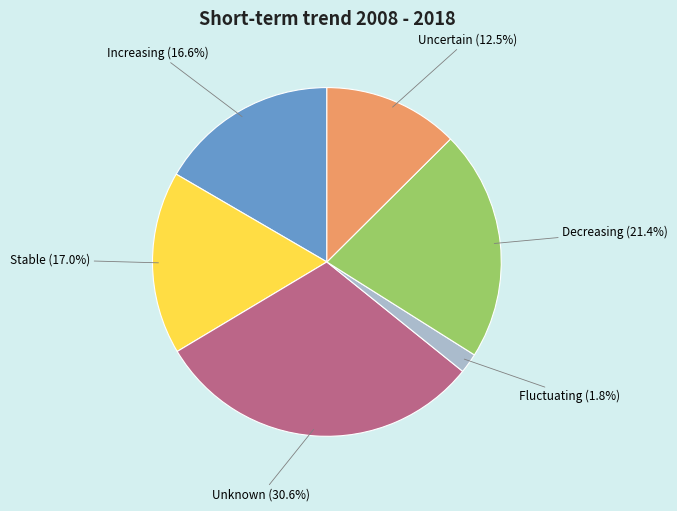

Is there any slice that represents more than half of the pie?

No